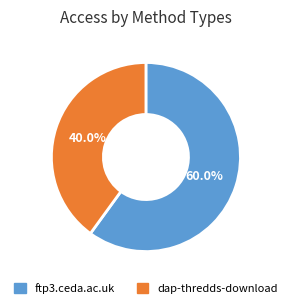

Rank the categories by value from highest to lowest.

ftp3.ceda.ac.uk, dap-thredds-download